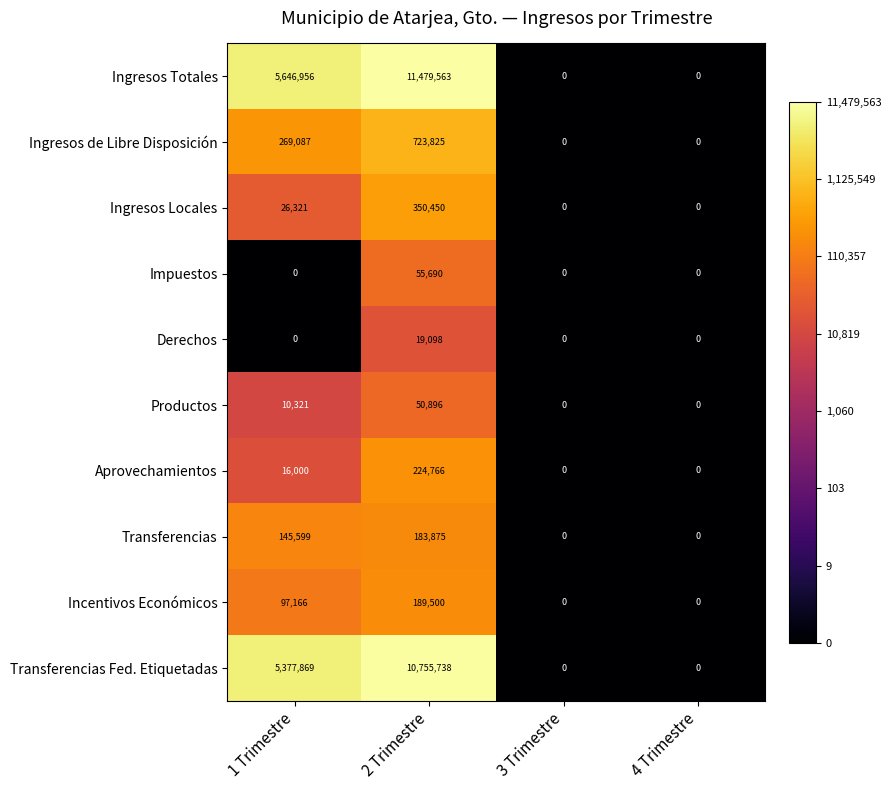

Which series has the largest total across all categories?

Ingresos Totales